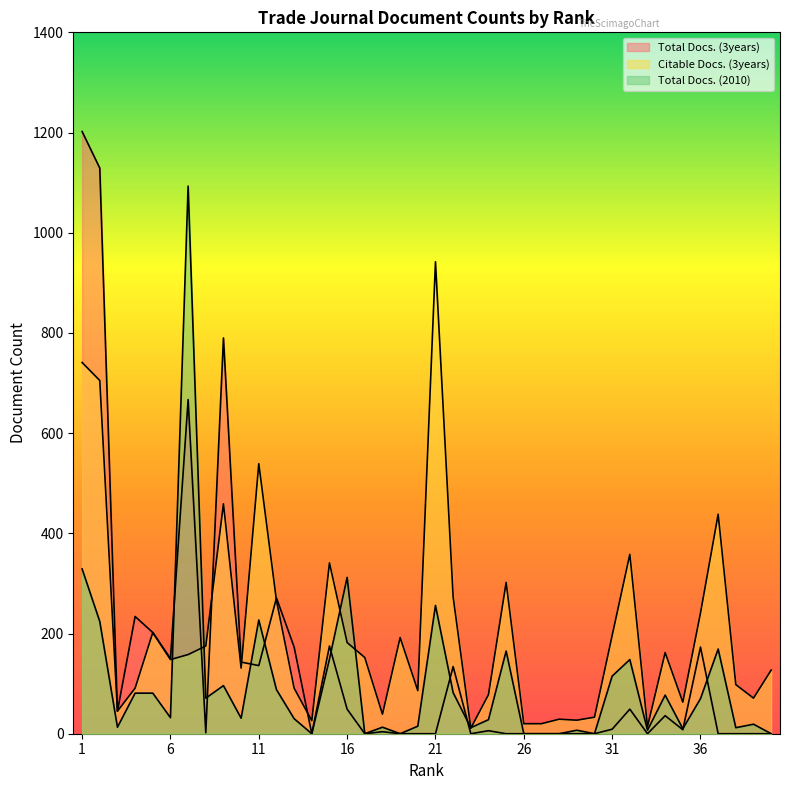

Is it true that Total Docs. (2010) equals 333 at 17?

False